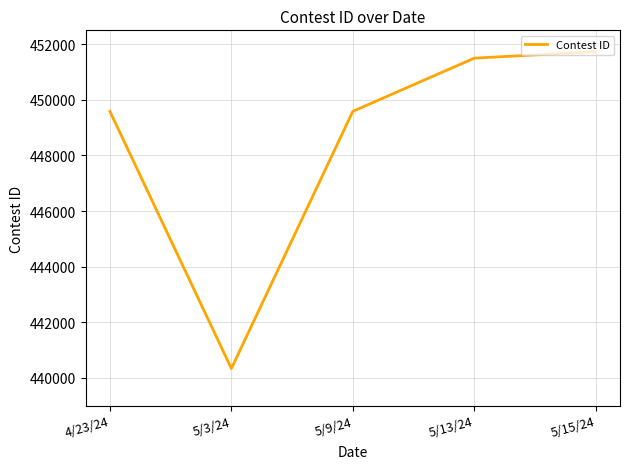

Approximately how many times larger is the value at 5/3/24 compared to 5/9/24?

1.0